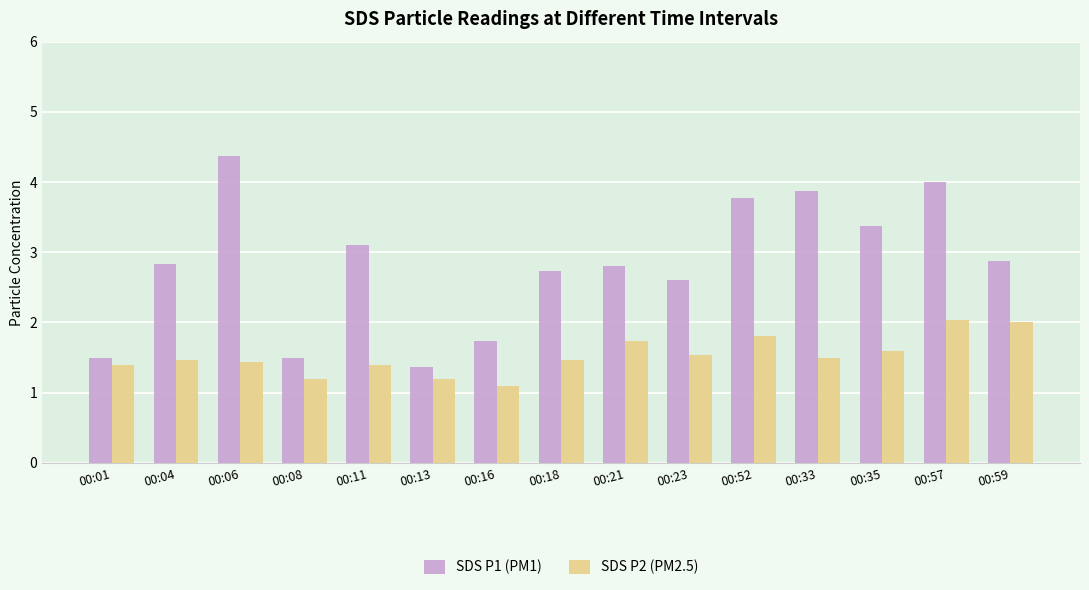

What is the smallest value displayed?

1.1